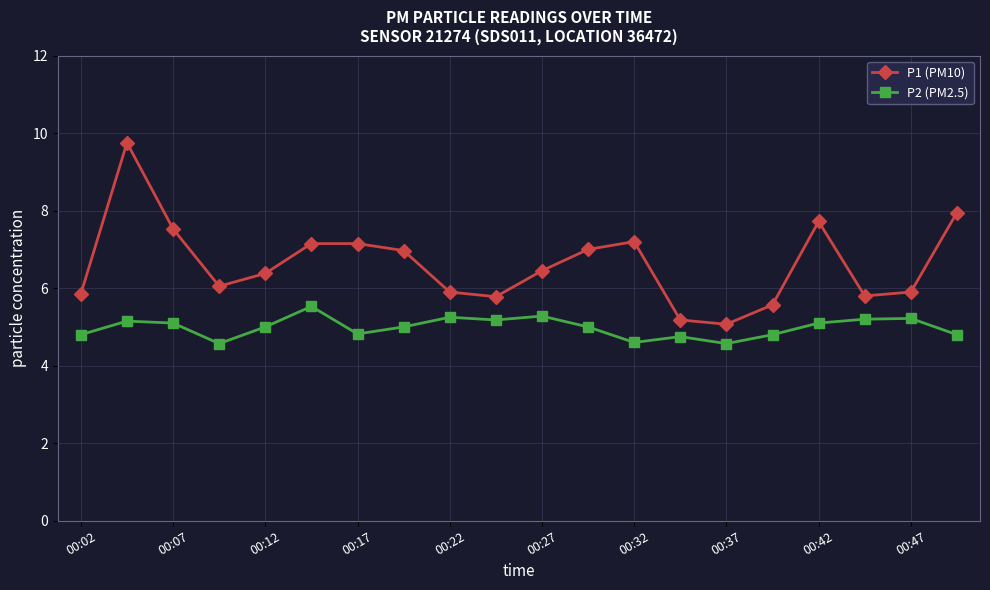

True or false: P1 (PM10) and P2 (PM2.5) cross at least once.

False